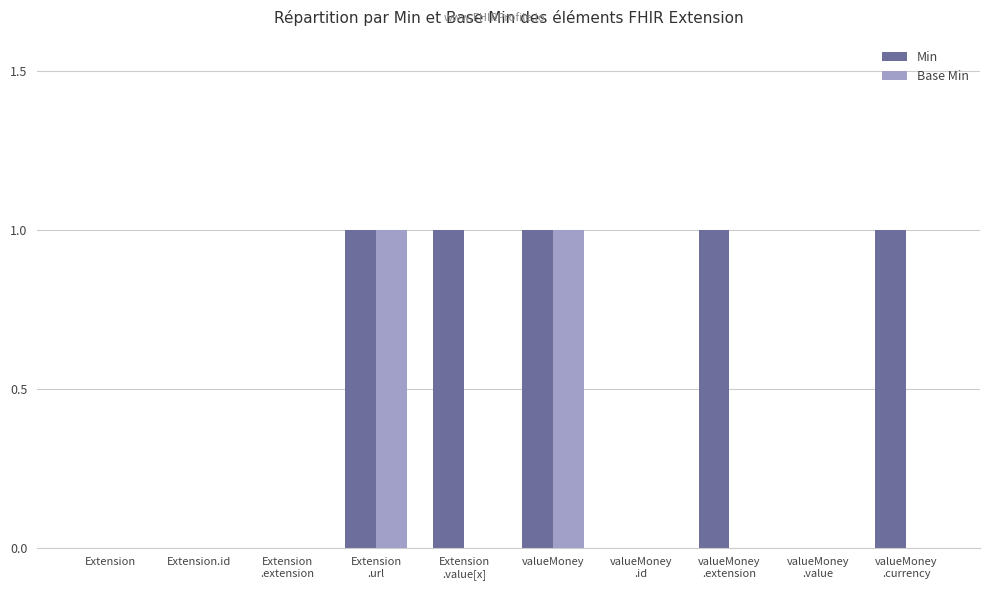

Which series has the largest total across all categories?

Min